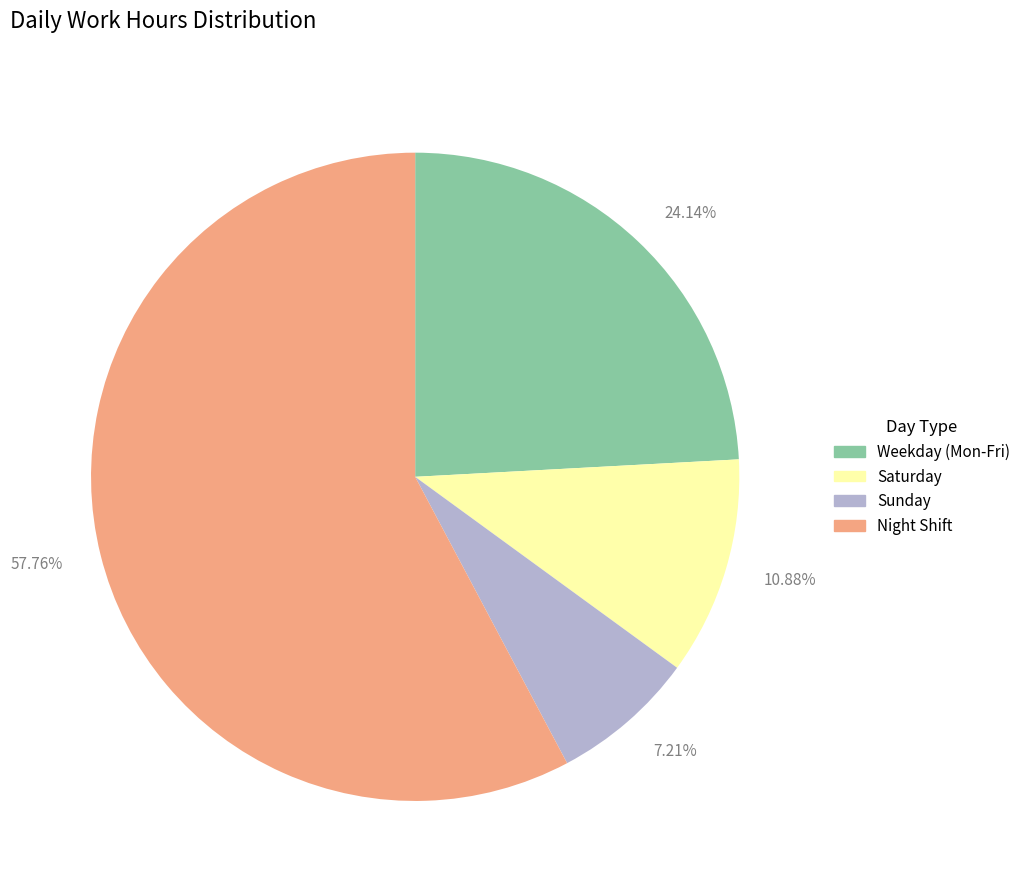

How many segments does this pie chart have?

4